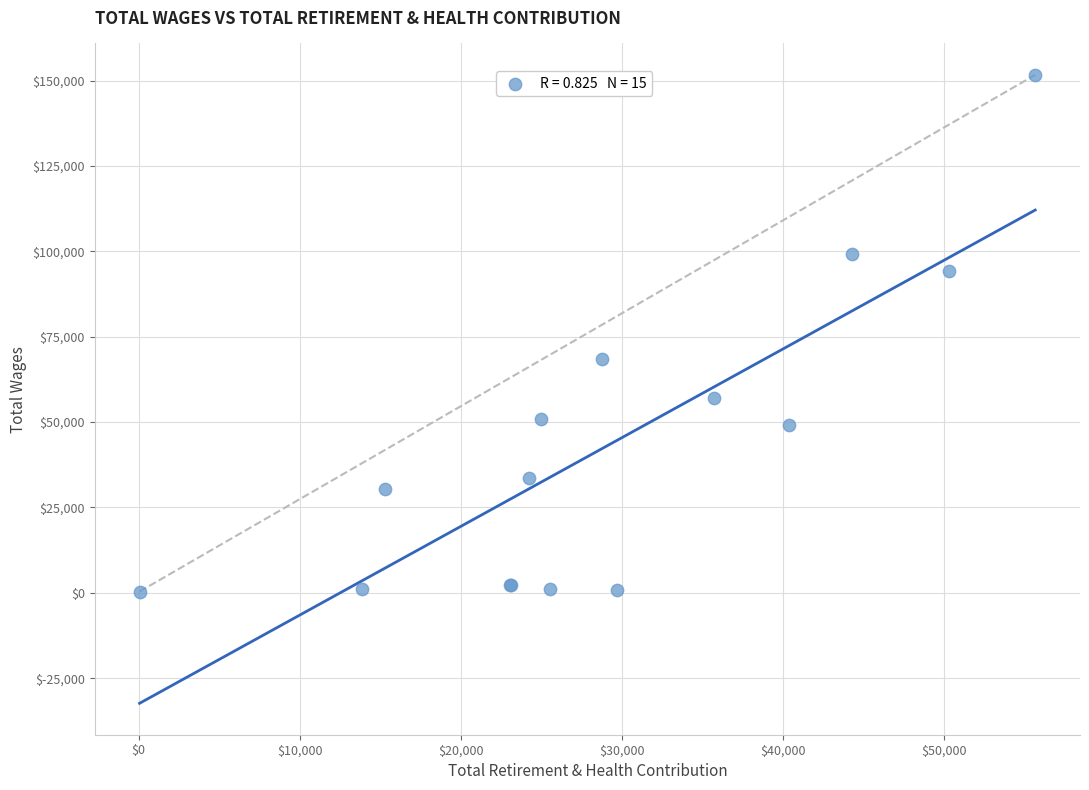

What Y value in the scatter plot is closest to 76021?

68398